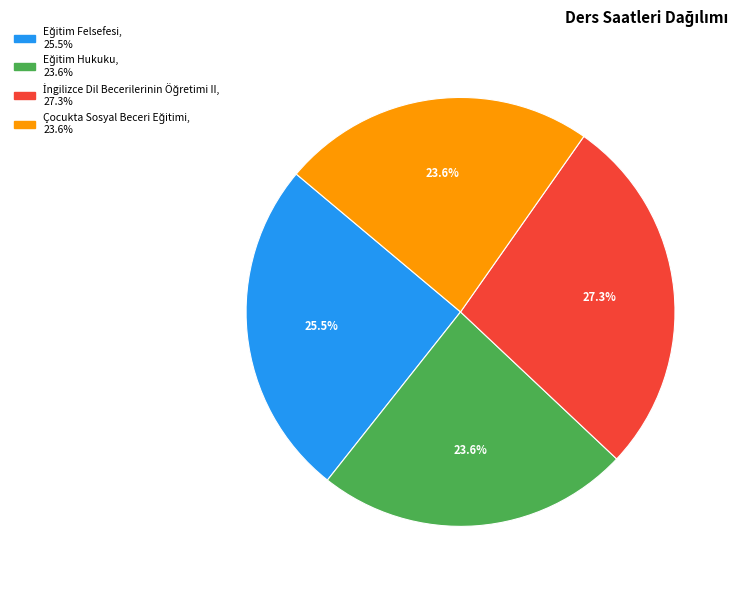

How many segments does this pie chart have?

4